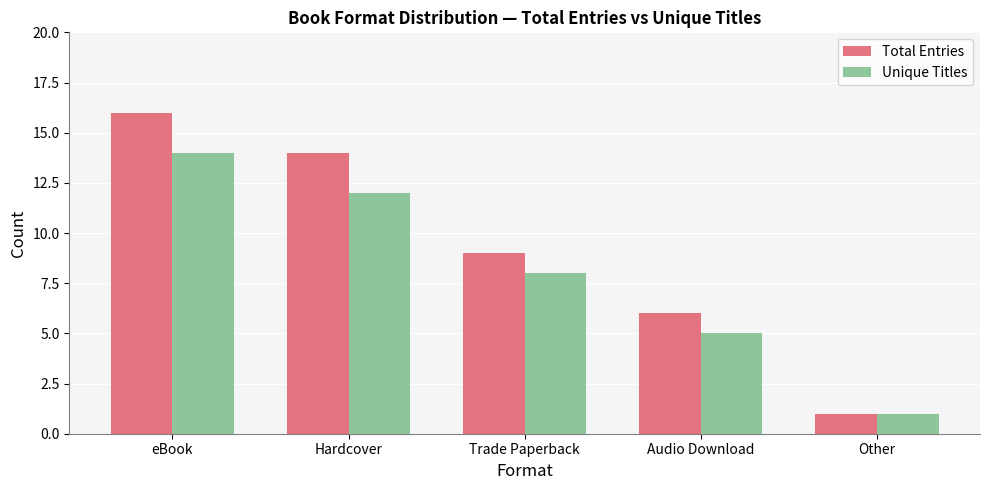

How many series are shown in this chart?

2